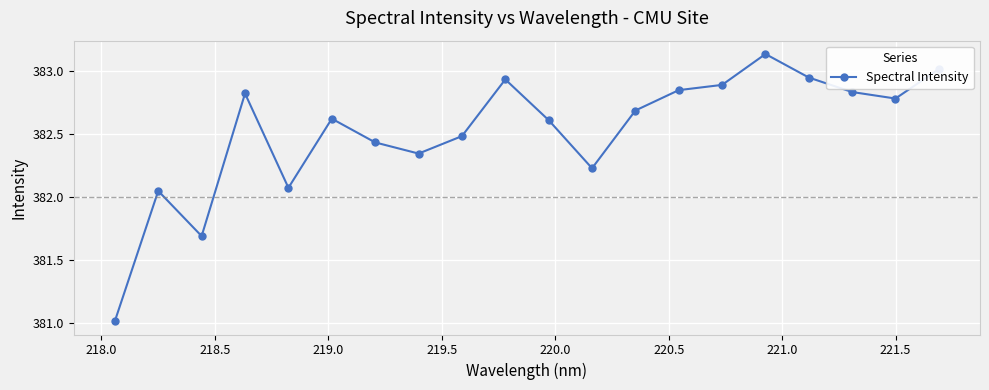

True or false: there are more than 1 points higher than both neighbors.

True